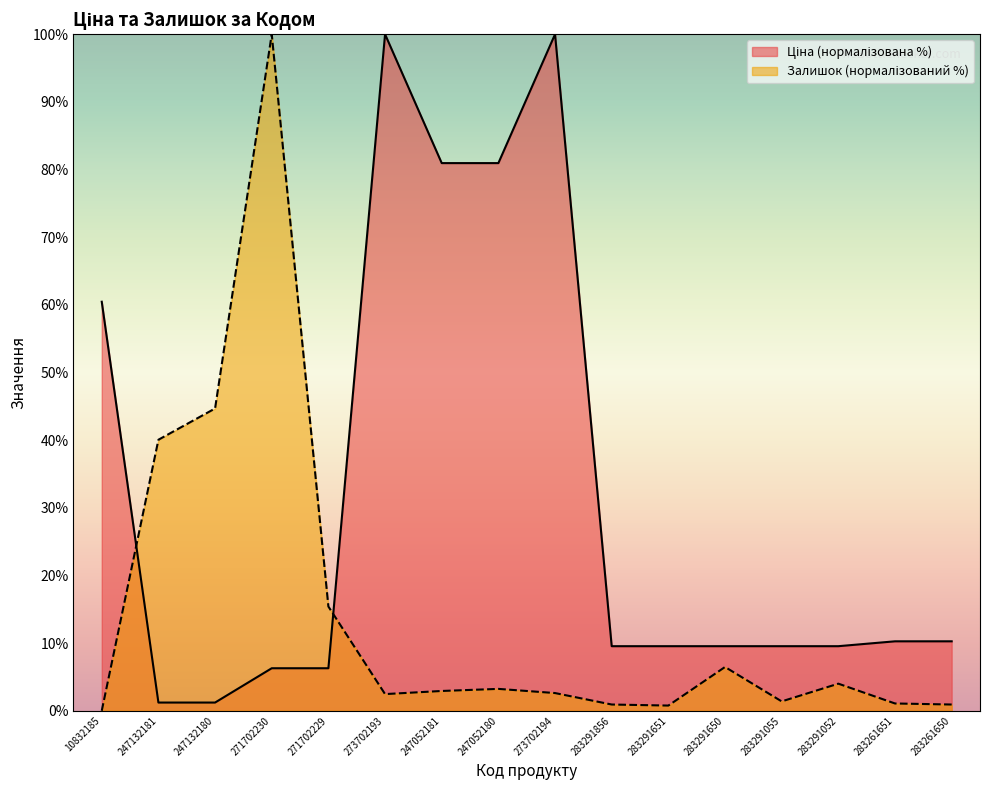

Is the value of Ціна at 283291856 greater than the value of Залишок at 283291055?

Yes